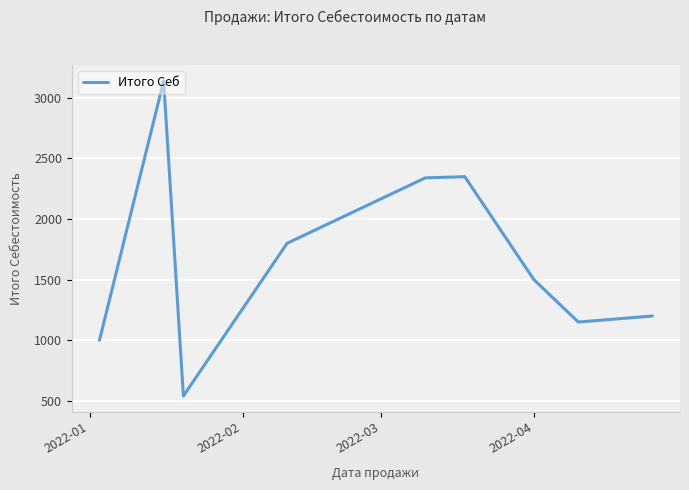

How many interior local peaks (higher than both neighbors) does the data have?

2